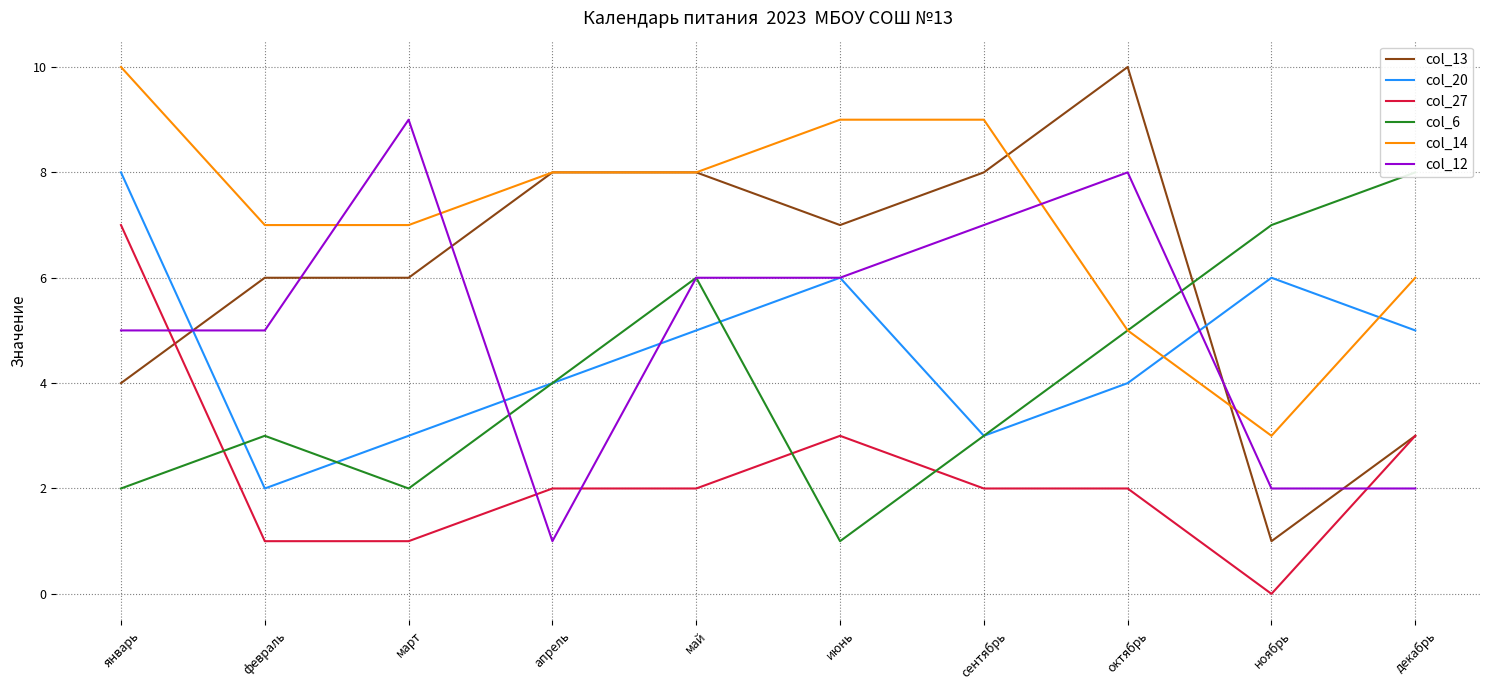

True or false: col_27 has a value of 4 at январь.

False